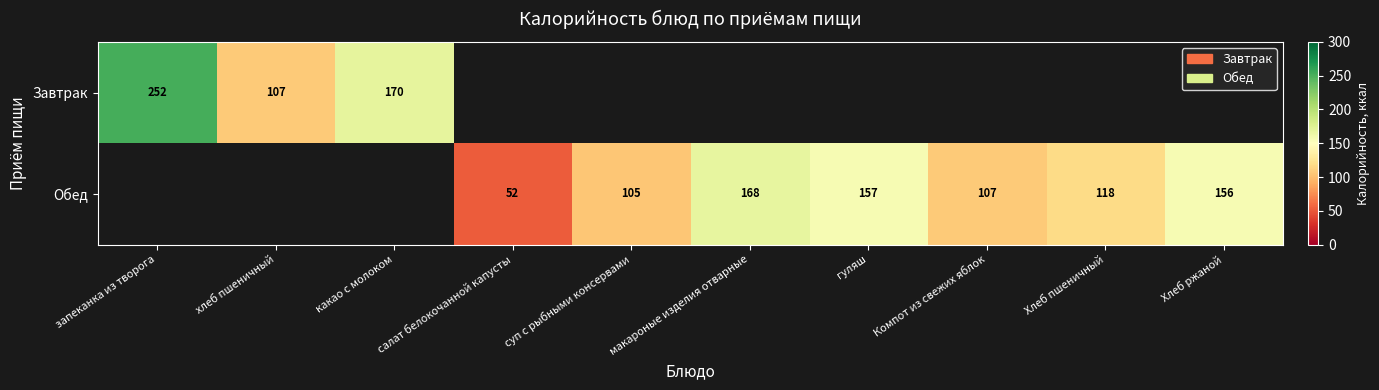

Is it true that Завтрак equals 167.7 at запеканка из творога?

False